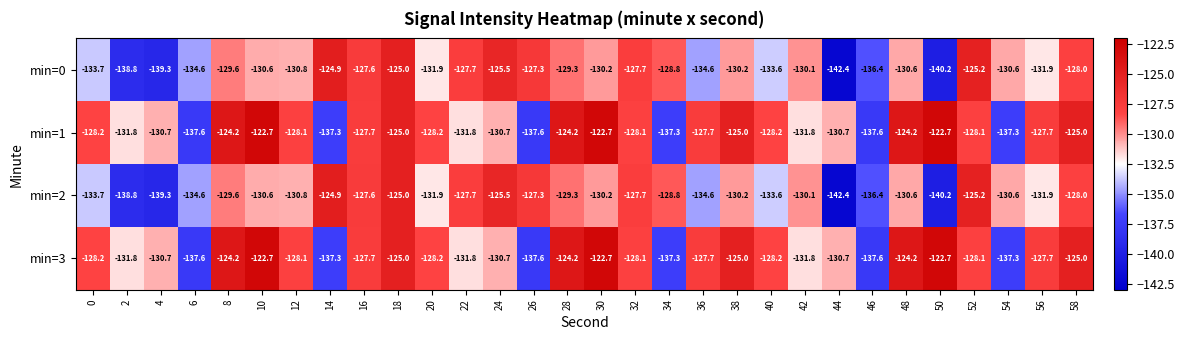

How many data points in min=0 are less than -130?

18